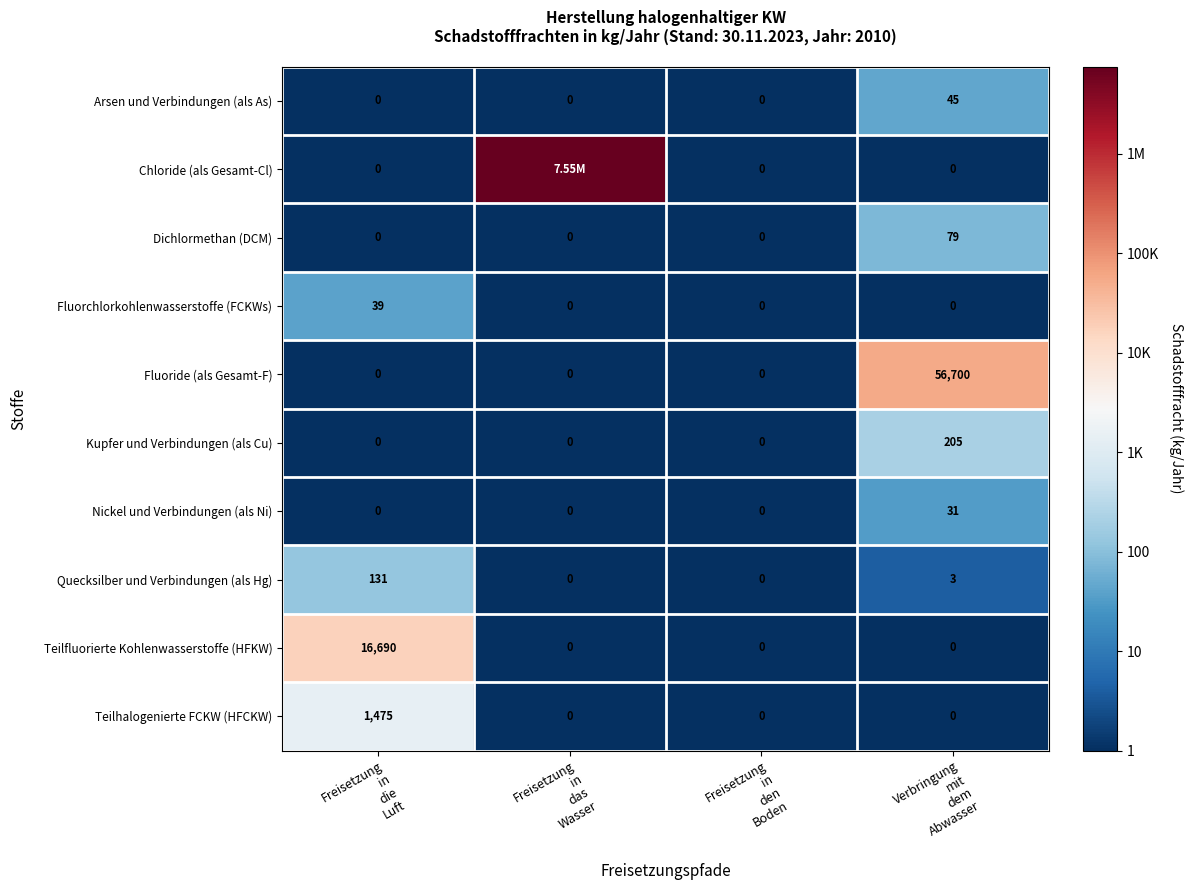

Which series has the widest spread of values?

Chloride (als Gesamt-Cl)